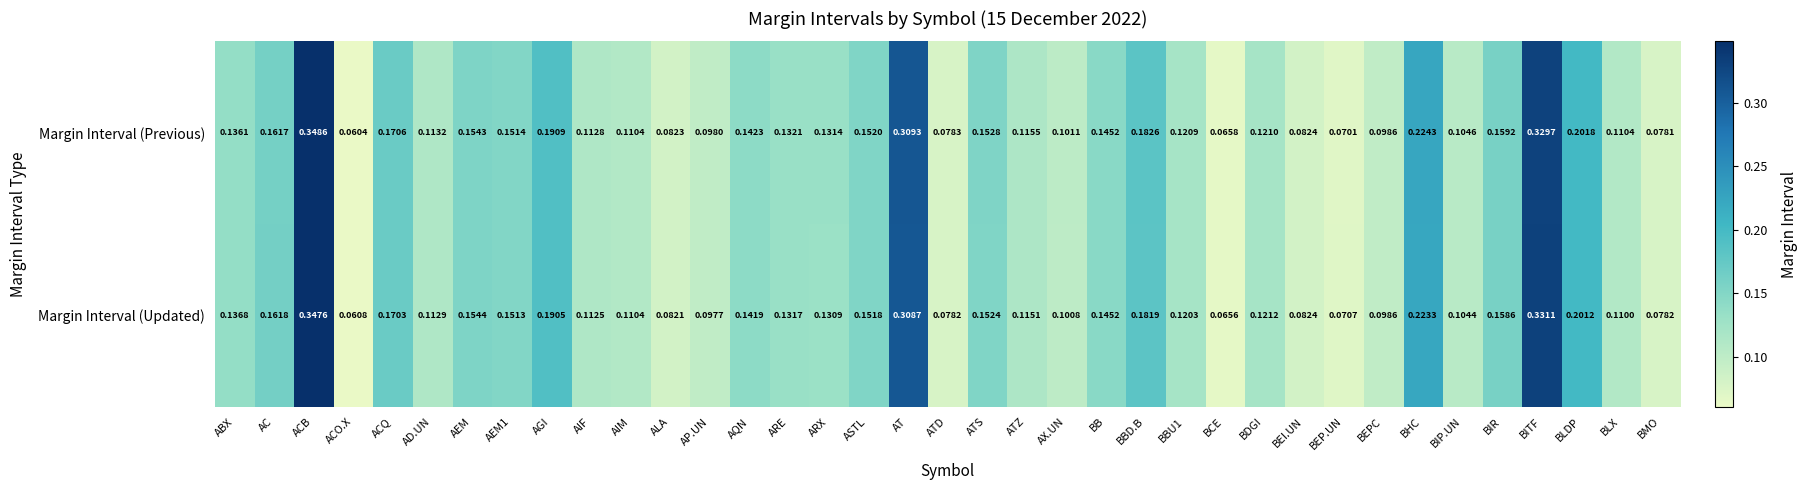

Which label corresponds to the largest value in the chart?

ACB